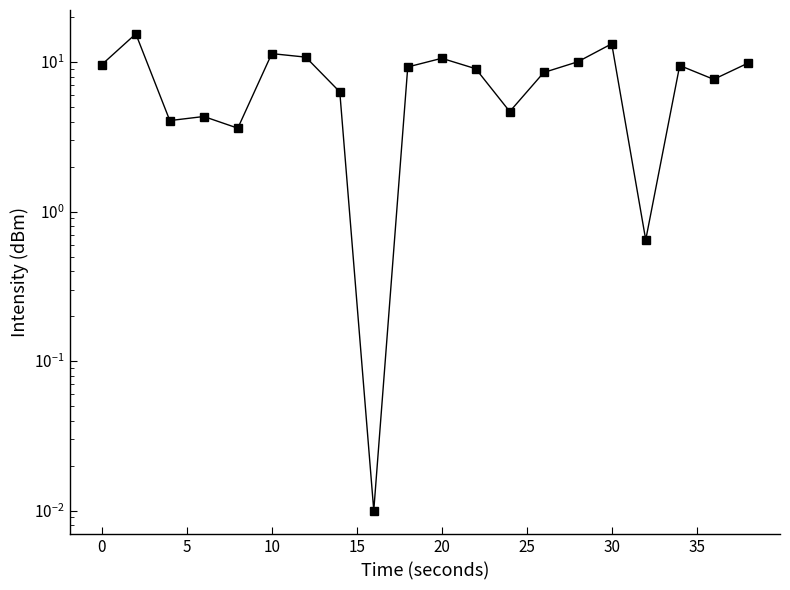

What is the difference between the maximum and minimum values?

15.4